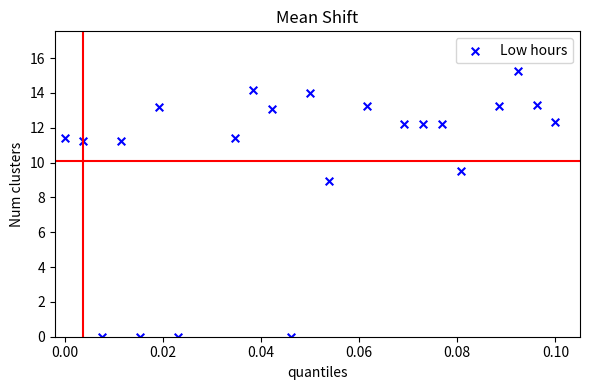

What Y value in the scatter plot is closest to 7?

8.9